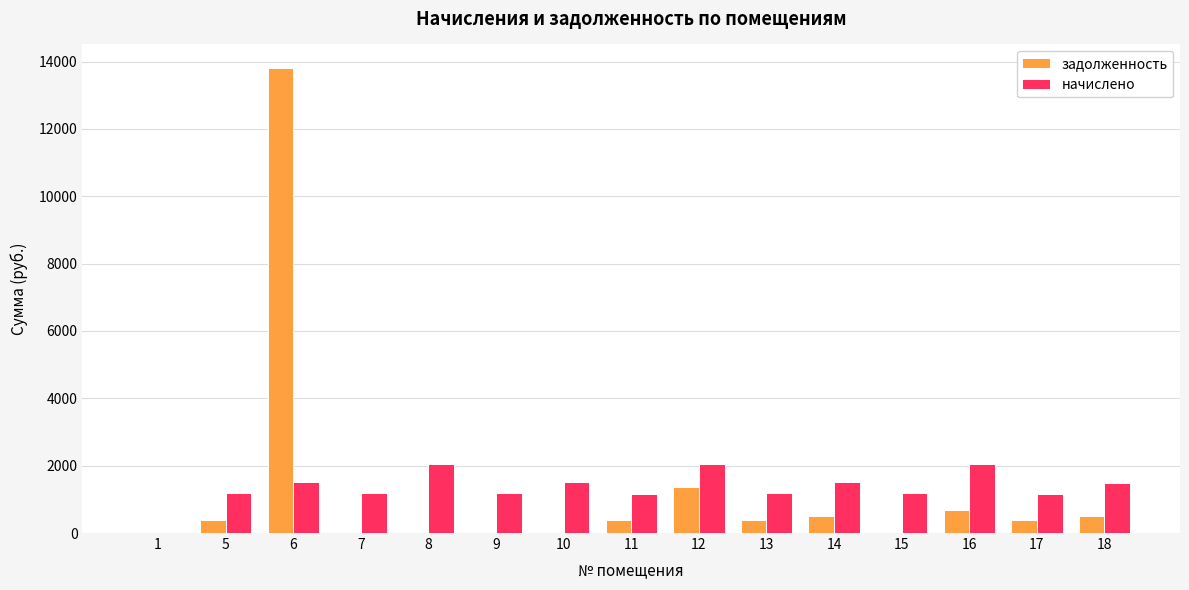

The value of начислено at 11 is 1172.5. True or false?

True